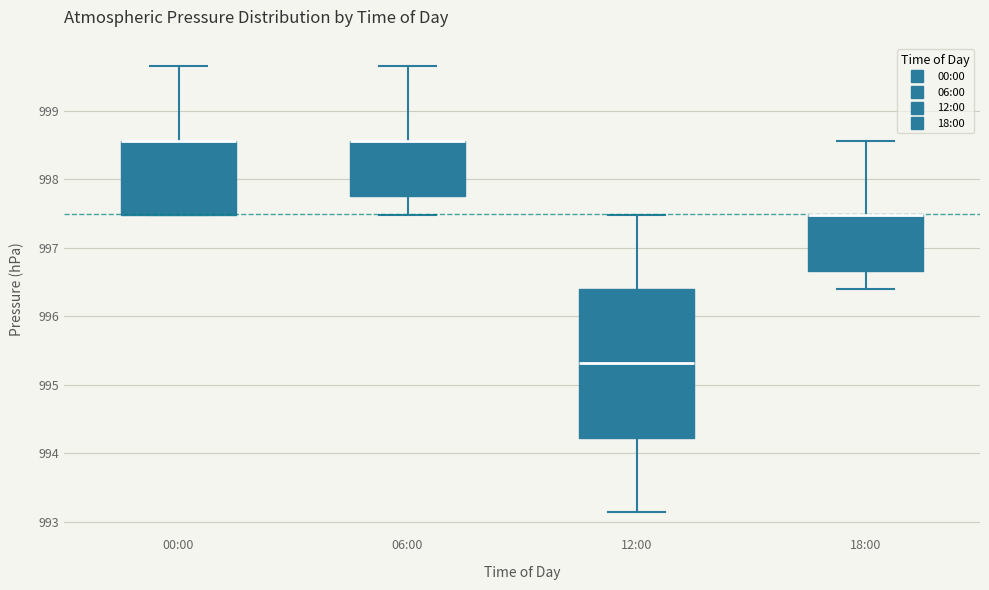

Comparing the boxes themselves (not the whiskers), which one is the tallest?

12:00